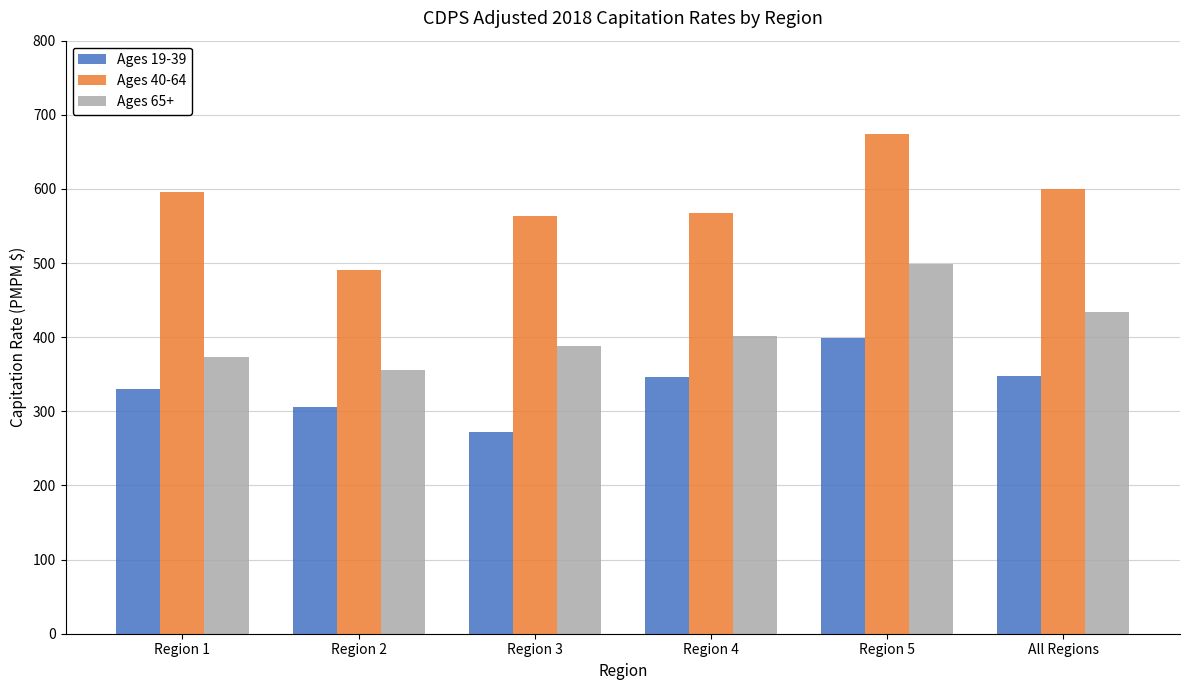

What are all the series names shown in the legend?

Ages 19-39, Ages 40-64, Ages 65+